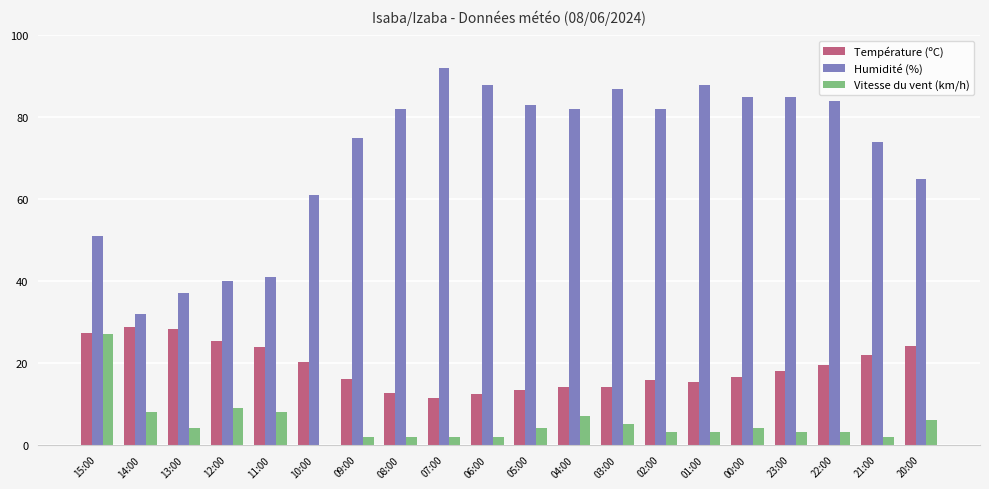

What is the maximum value for Humidité (%)?

92.0